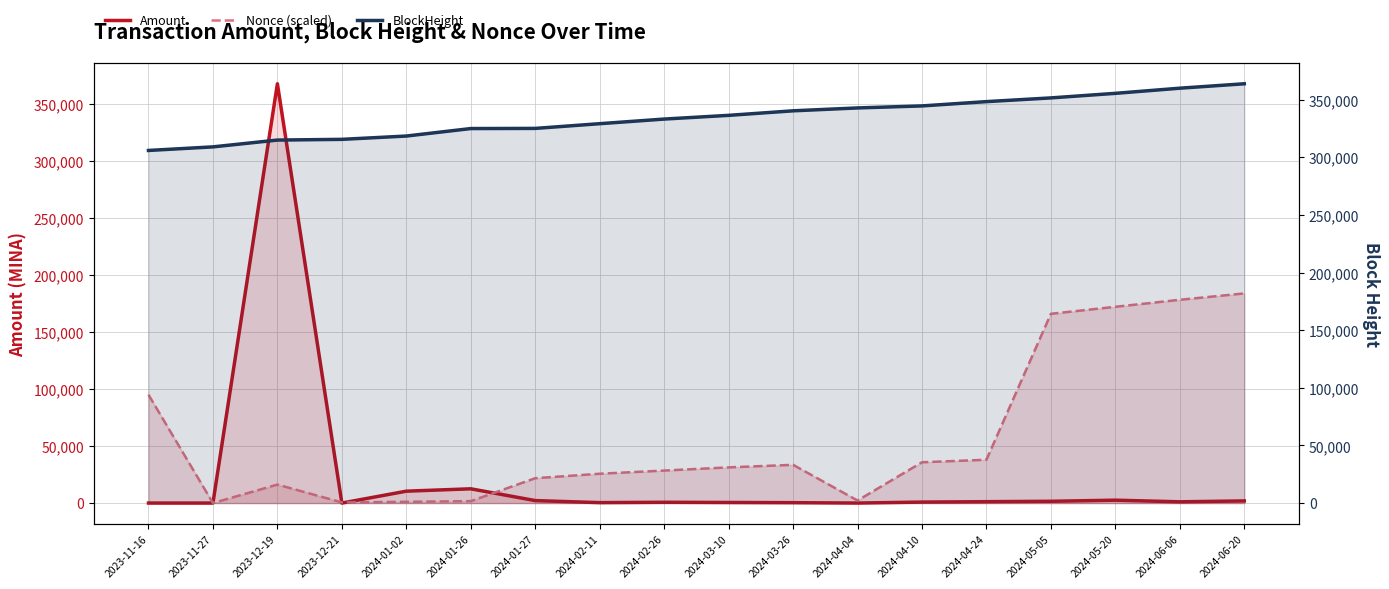

Which category has the highest value in the BlockHeight series?

2024-06-20